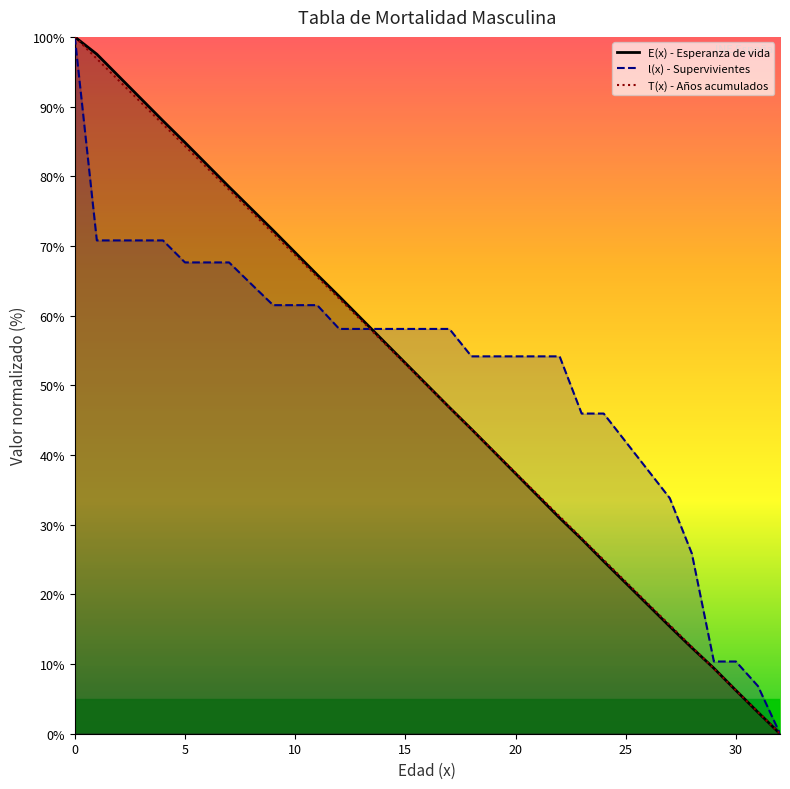

Is it true that l(x) - Supervivientes equals 30.1 at 15?

False